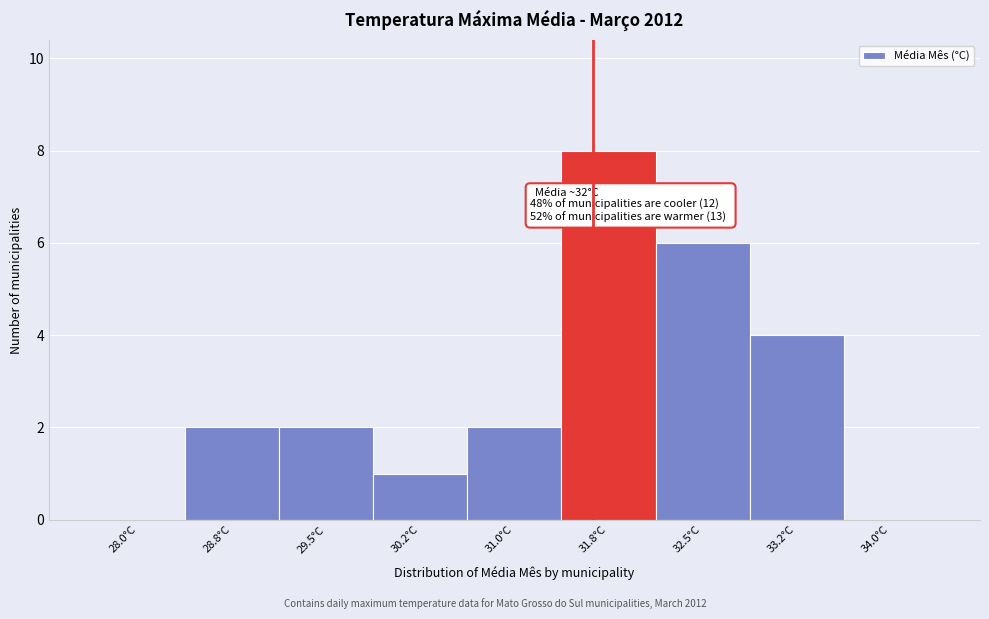

Reading left to right, what are all the values shown in this chart?

28.0°C=0	28.8°C=2	29.5°C=2	30.2°C=1	31.0°C=2	31.8°C=8	32.5°C=6	33.2°C=4	34.0°C=0